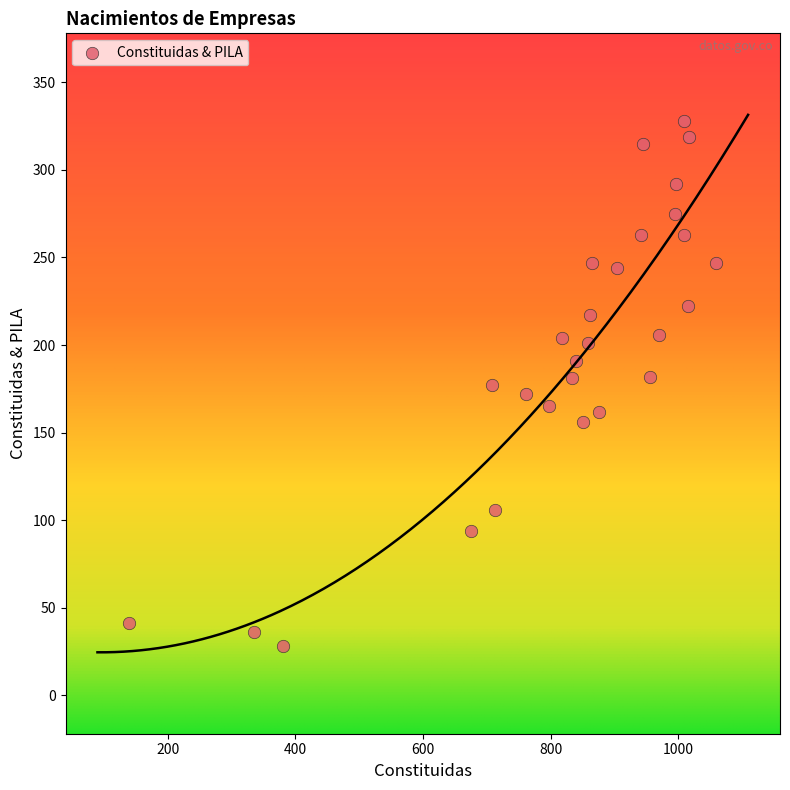

What is the range of X values (max minus min)?

919